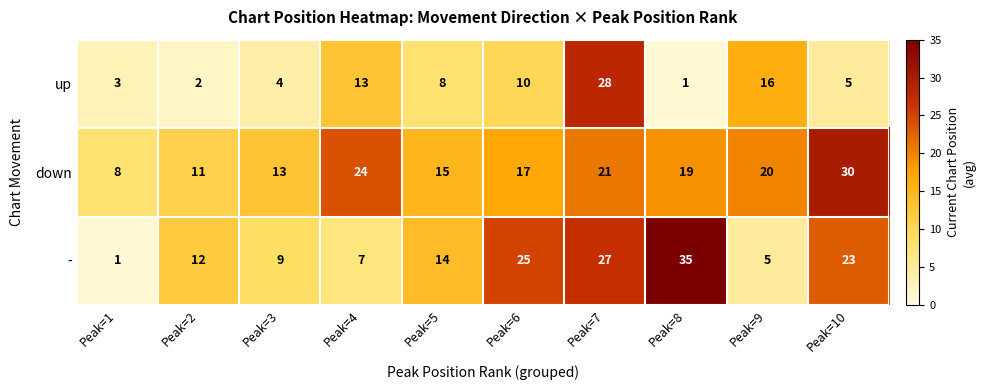

Reading left to right, transcribe all the data shown in this chart.

up: 3	2	4	13	8	10	28	1	16	5
down: 8	11	13	24	15	17	21	19	20	30
-: 1	12	9	7	14	25	27	35	5	23